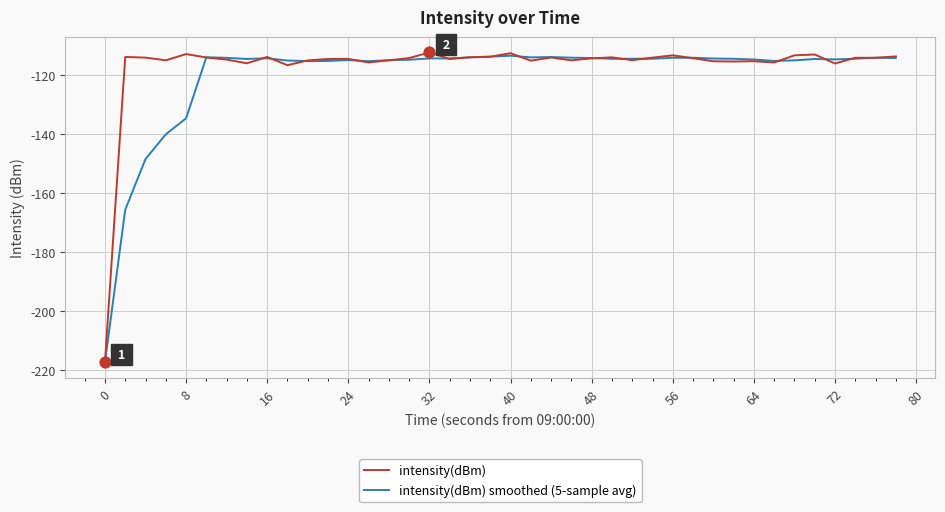

What is the highest value of the intensity(dBm) series?

-112.3